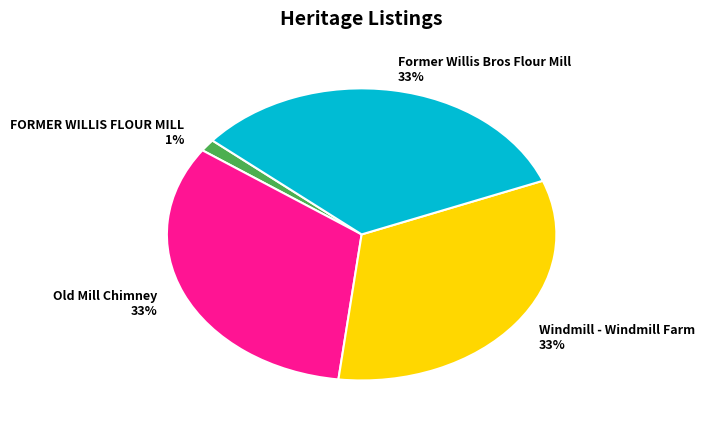

What is the ratio of the value at Former Willis Bros Flour Mill to the value at Old Mill Chimney?

1.0